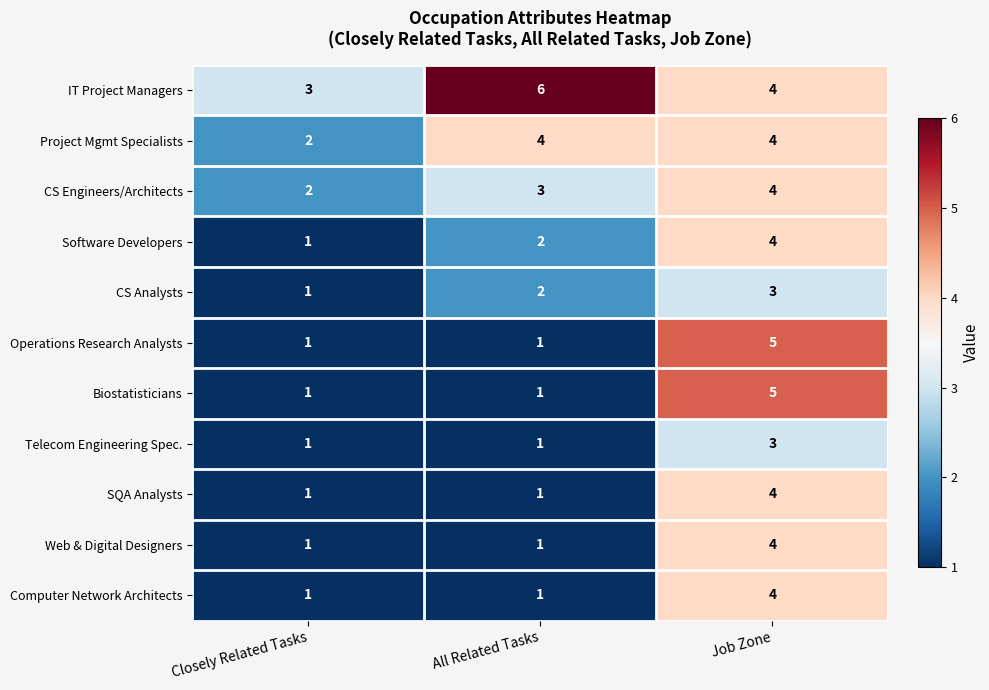

The value of Project Mgmt Specialists at Job Zone is 7. True or false?

False